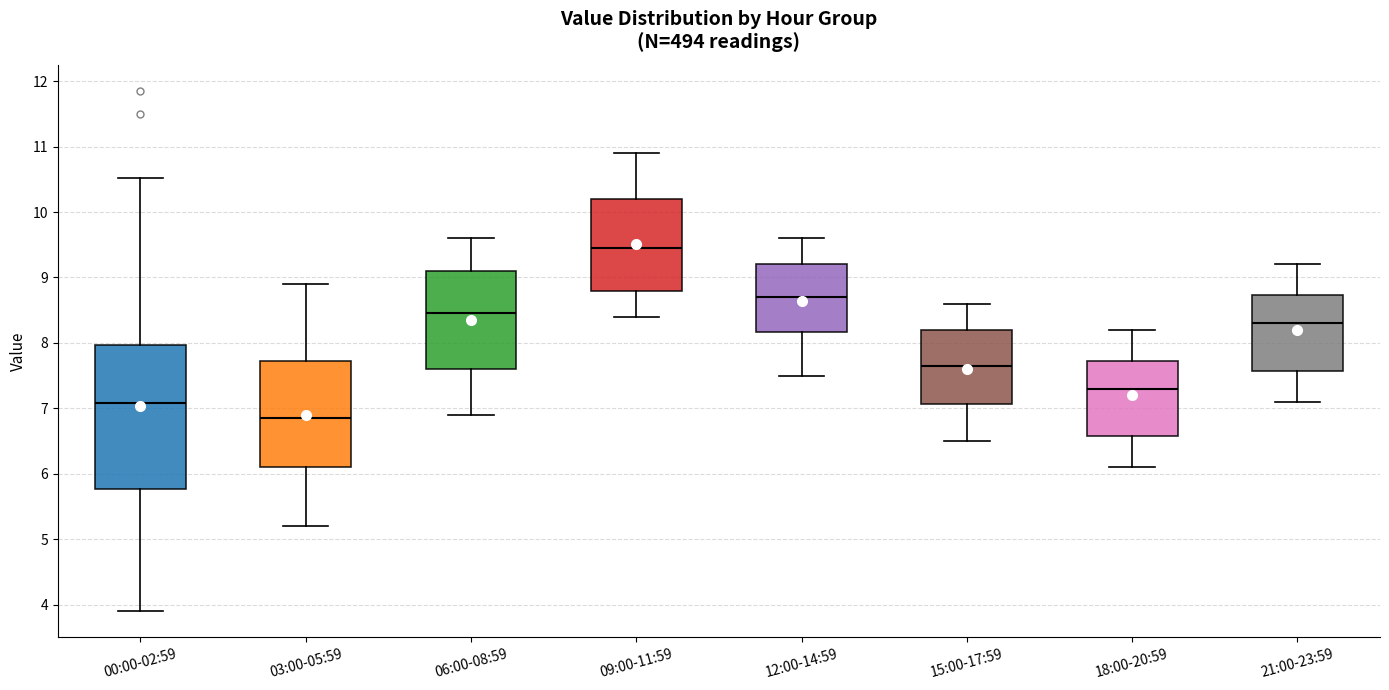

Which box is the tallest, from its lower edge to its upper edge?

00:00-02:59